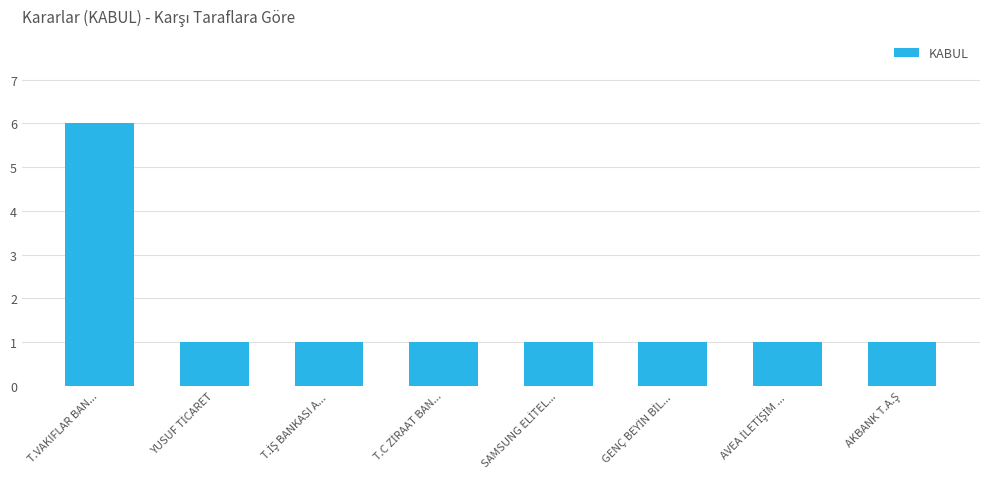

What is the label of the 1st bar from the left?

T.VAKIFLAR BAN...